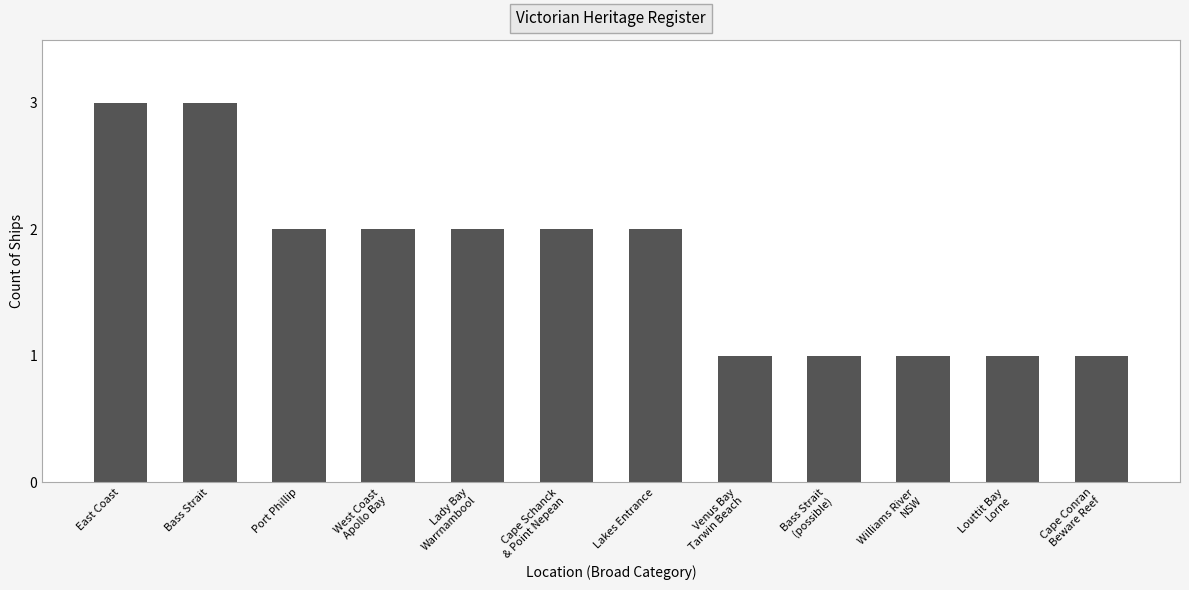

At which label does the data first exceed 2?

East Coast